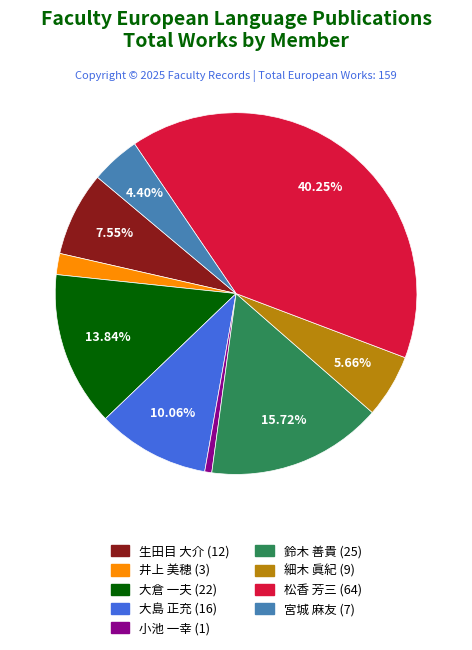

Which slice is the smallest?

小池 一幸